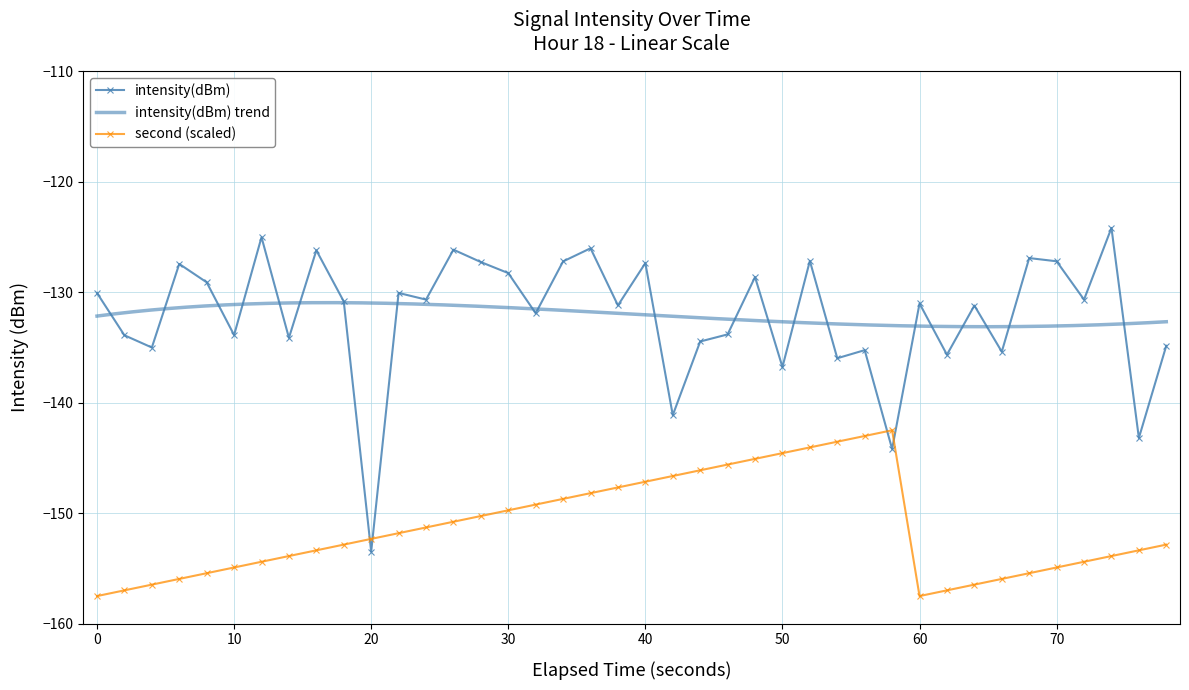

True or false: intensity(dBm) and second intersect in this chart.

True